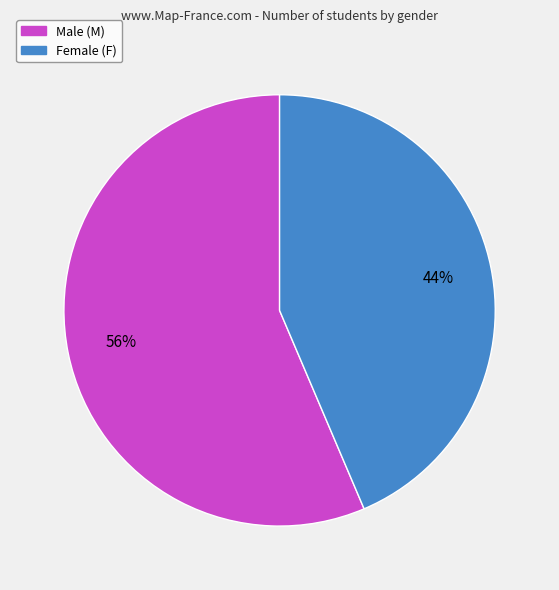

Does any single category account for the majority?

Yes